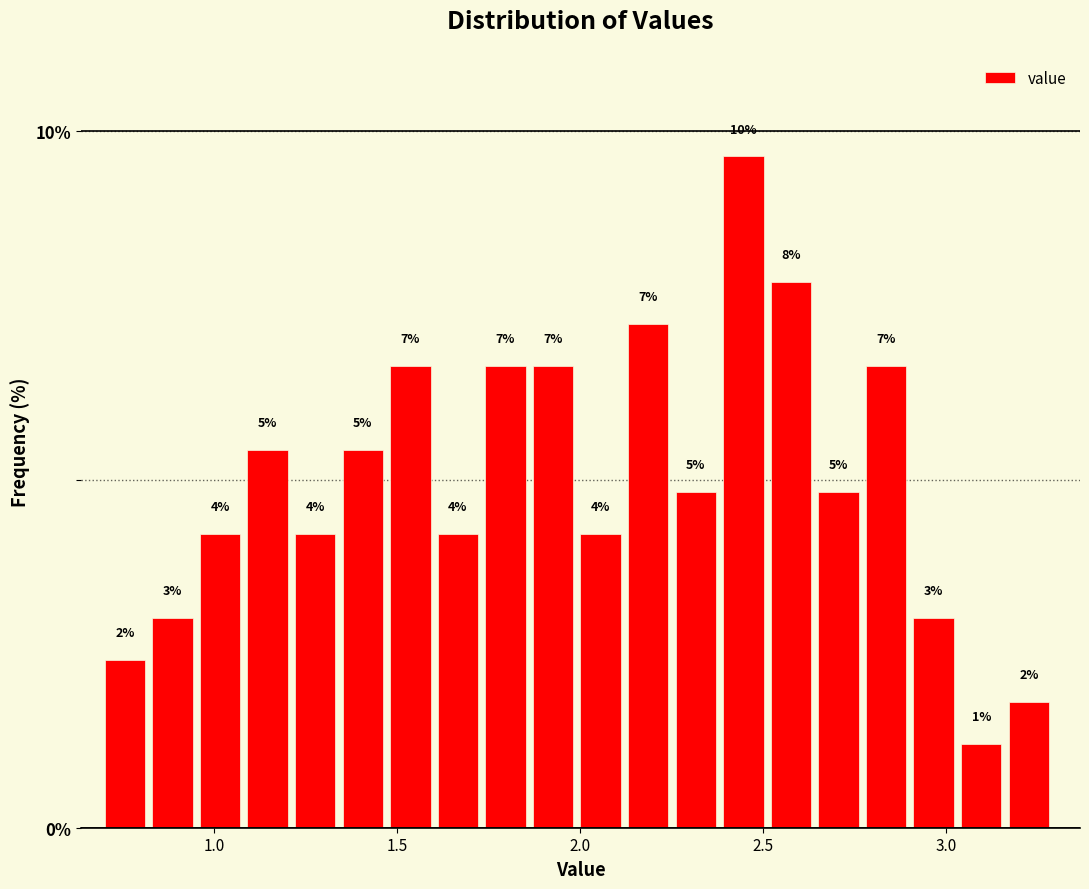

Around what value on the x-axis is the tallest bar? Give the approximate position of its centre, as read against the axis.

2.45